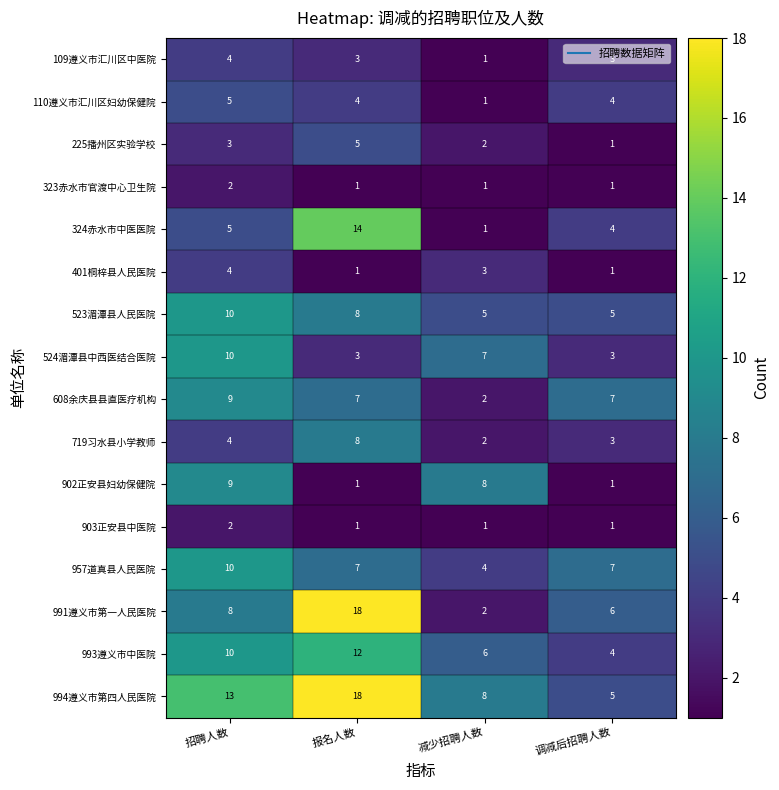

How many data points in 608余庆县县直医疗机构 are less than 7?

1